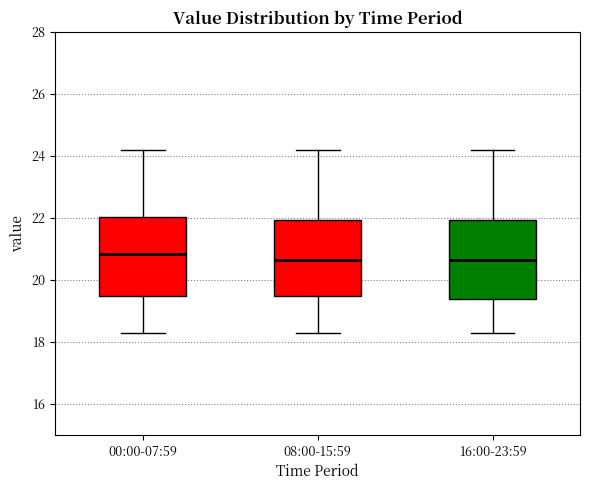

Where does the median line of the box for 16:00-23:59 sit on the y-axis? The values are not printed on the chart, so give them approximately, as read against the axis.

20.6